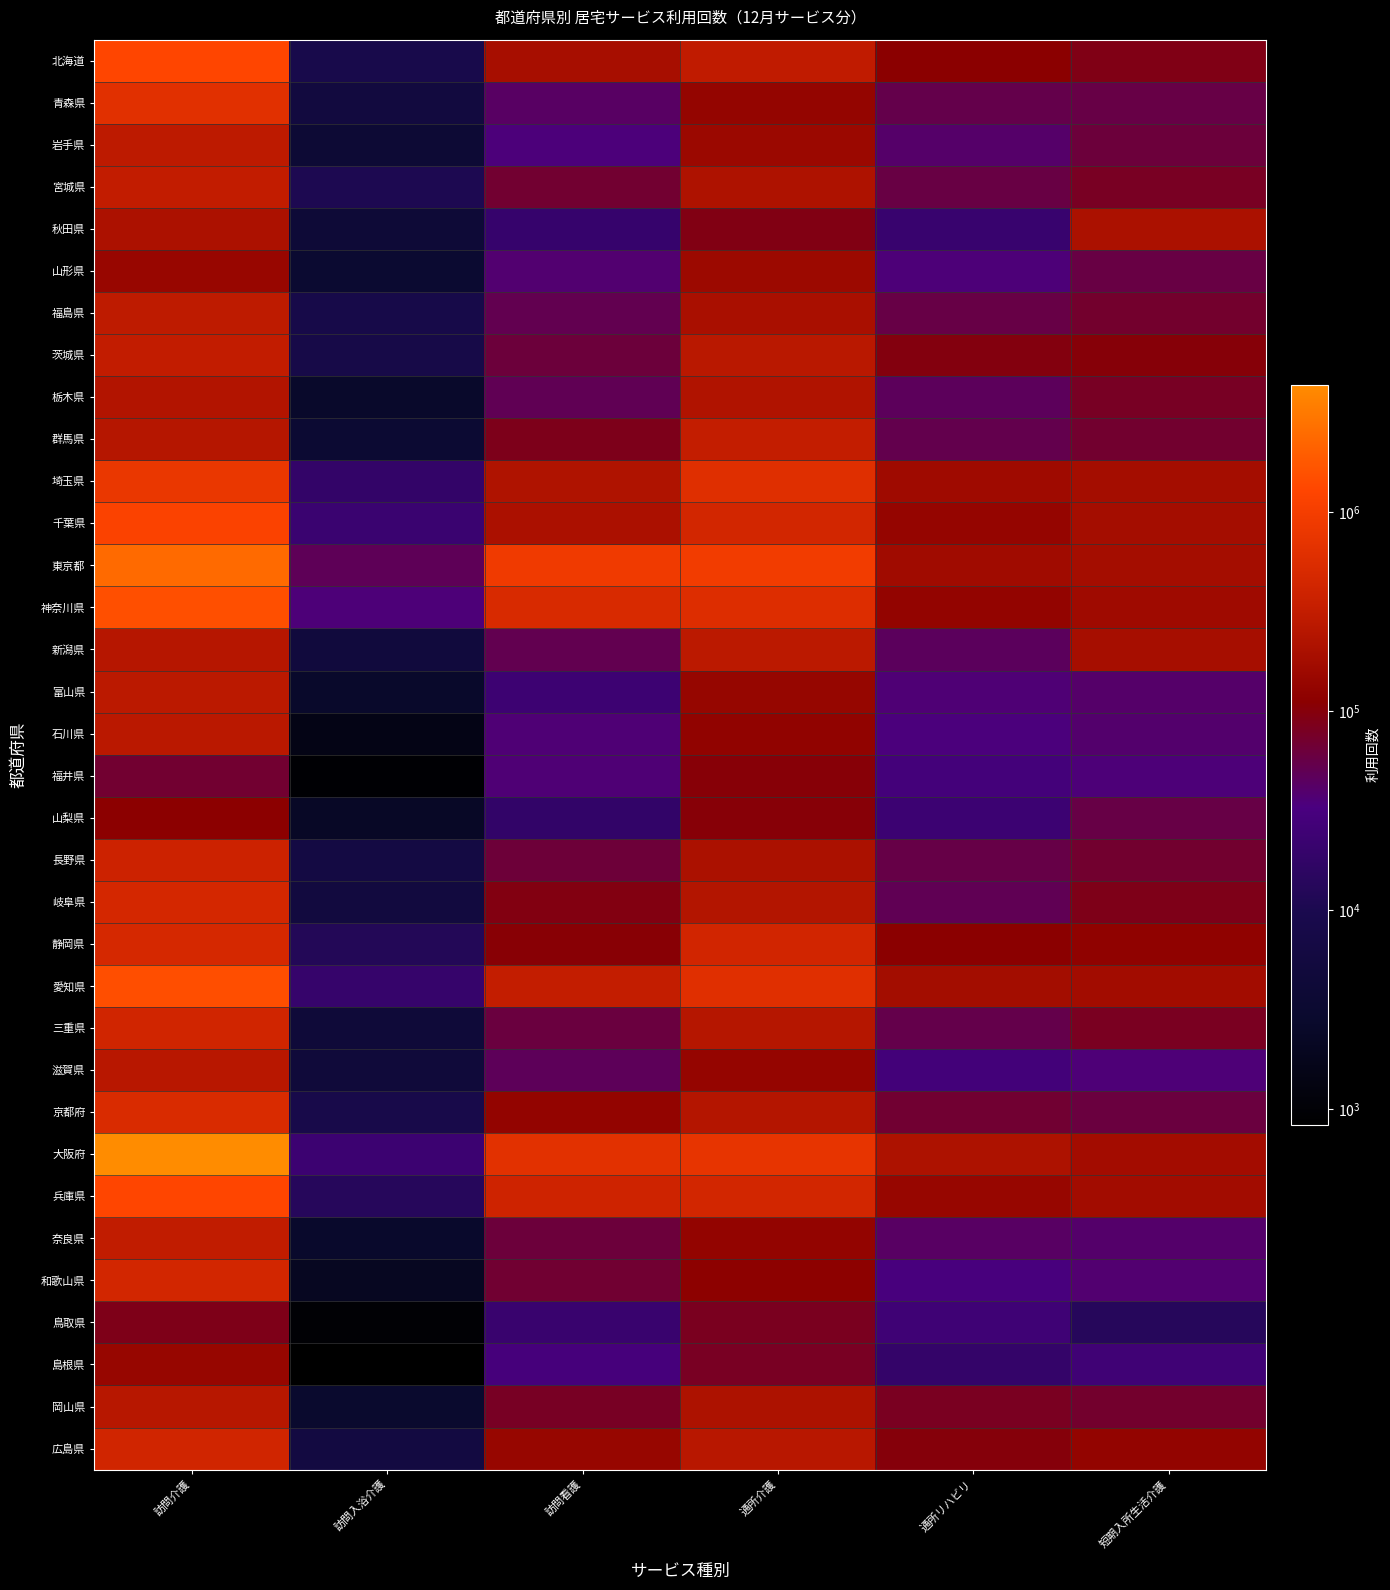

Reading left to right, transcribe all the data shown in this chart.

北海道: 訪問介護=1271985	訪問入浴介護=8948	訪問看護=191406	通所介護=305340	通所リハビリ=112352	短期入所生活介護=90793
青森県: 訪問介護=636052	訪問入浴介護=5544	訪問看護=42960	通所介護=134294	通所リハビリ=53772	短期入所生活介護=57237
岩手県: 訪問介護=286639	訪問入浴介護=3751	訪問看護=34616	通所介護=152119	通所リハビリ=40655	短期入所生活介護=63216
宮城県: 訪問介護=313873	訪問入浴介護=10589	訪問看護=69529	通所介護=217689	通所リハビリ=57869	短期入所生活介護=79858
秋田県: 訪問介護=211128	訪問入浴介護=4074	訪問看護=20278	通所介護=92907	通所リハビリ=21347	短期入所生活介護=206744
山形県: 訪問介護=142533	訪問入浴介護=3255	訪問看護=37992	通所介護=155612	通所リハビリ=34855	短期入所生活介護=57527
福島県: 訪問介護=294518	訪問入浴介護=8032	訪問看護=51585	通所介護=196641	通所リハビリ=56764	短期入所生活介護=71945
茨城県: 訪問介護=312638	訪問入浴介護=7940	訪問看護=62772	通所介護=266228	通所リハビリ=97381	短期入所生活介護=102876
栃木県: 訪問介護=231121	訪問入浴介護=2694	訪問看護=49721	通所介護=222808	通所リハビリ=46817	短期入所生活介護=77807
群馬県: 訪問介護=248419	訪問入浴介護=3517	訪問看護=86906	通所介護=325921	通所リハビリ=53290	短期入所生活介護=70587
埼玉県: 訪問介護=786965	訪問入浴介護=18580	訪問看護=220223	通所介護=601267	通所リハビリ=164508	短期入所生活介護=180897
千葉県: 訪問介護=1166337	訪問入浴介護=22297	訪問看護=201793	通所介護=448560	通所リハビリ=135786	短期入所生活介護=182084
東京都: 訪問介護=2474194	訪問入浴介護=48055	訪問看護=905367	通所介護=938763	通所リハビリ=166922	短期入所生活介護=181899
神奈川県: 訪問介護=1539710	訪問入浴介護=35105	訪問看護=509142	通所介護=571596	通所リハビリ=129560	短期入所生活介護=162855
新潟県: 訪問介護=252663	訪問入浴介護=5226	訪問看護=51830	通所介護=275919	通所リハビリ=46162	短期入所生活介護=185862
富山県: 訪問介護=275595	訪問入浴介護=2668	訪問看護=23822	通所介護=137333	通所リハビリ=36170	短期入所生活介護=41127
石川県: 訪問介護=270875	訪問入浴介護=1485	訪問看護=36329	通所介護=125862	通所リハビリ=34221	短期入所生活介護=39417
福井県: 訪問介護=69520	訪問入浴介護=944	訪問看護=36174	通所介護=103529	通所リハビリ=28656	短期入所生活介護=34933
山梨県: 訪問介護=114616	訪問入浴介護=2344	訪問看護=18307	通所介護=103711	通所リハビリ=23618	短期入所生活介護=56924
長野県: 訪問介護=379214	訪問入浴介護=6532	訪問看護=64019	通所介護=207855	通所リハビリ=55968	短期入所生活介護=71143
岐阜県: 訪問介護=463990	訪問入浴介護=5689	訪問看護=93927	通所介護=238917	通所リハビリ=49473	短期入所生活介護=87898
静岡県: 訪問介護=468758	訪問入浴介護=12261	訪問看護=106586	通所介護=431556	通所リハビリ=112662	短期入所生活介護=123856
愛知県: 訪問介護=1501662	訪問入浴介護=19752	訪問看護=322474	通所介護=608808	通所リハビリ=176406	短期入所生活介護=171822
三重県: 訪問介護=427177	訪問入浴介護=4510	訪問看護=60608	通所介護=246758	通所リハビリ=54541	短期入所生活介護=81223
滋賀県: 訪問介護=260220	訪問入浴介護=4670	訪問看護=47273	通所介護=136530	通所リハビリ=27824	短期入所生活介護=35484
京都府: 訪問介護=526261	訪問入浴介護=8496	訪問看護=131853	通所介護=242231	通所リハビリ=68509	短期入所生活介護=61001
大阪府: 訪問介護=4370374	訪問入浴介護=22961	訪問看護=647391	通所介護=729238	通所リハビリ=215002	短期入所生活介護=174934
兵庫県: 訪問介護=1281708	訪問入浴介護=13342	訪問看護=394862	通所介護=443963	通所リハビリ=139892	短期入所生活介護=172096
奈良県: 訪問介護=311057	訪問入浴介護=2711	訪問看護=62523	通所介護=132607	通所リハビリ=43171	短期入所生活介護=40452
和歌山県: 訪問介護=448161	訪問入浴介護=2044	訪問看護=68742	通所介護=117970	通所リハビリ=31106	短期入所生活介護=38248
鳥取県: 訪問介護=87528	訪問入浴介護=960	訪問看護=21532	通所介護=82297	通所リハビリ=25071	短期入所生活介護=13205
島根県: 訪問介護=141787	訪問入浴介護=836	訪問看護=29541	通所介護=79614	通所リハビリ=18755	短期入所生活介護=25372
岡山県: 訪問介護=257137	訪問入浴介護=2836	訪問看護=78408	通所介護=212485	通所リハビリ=81276	短期入所生活介護=71697
広島県: 訪問介護=424274	訪問入浴介護=6066	訪問看護=141039	通所介護=259742	通所リハビリ=101327	短期入所生活介護=132223